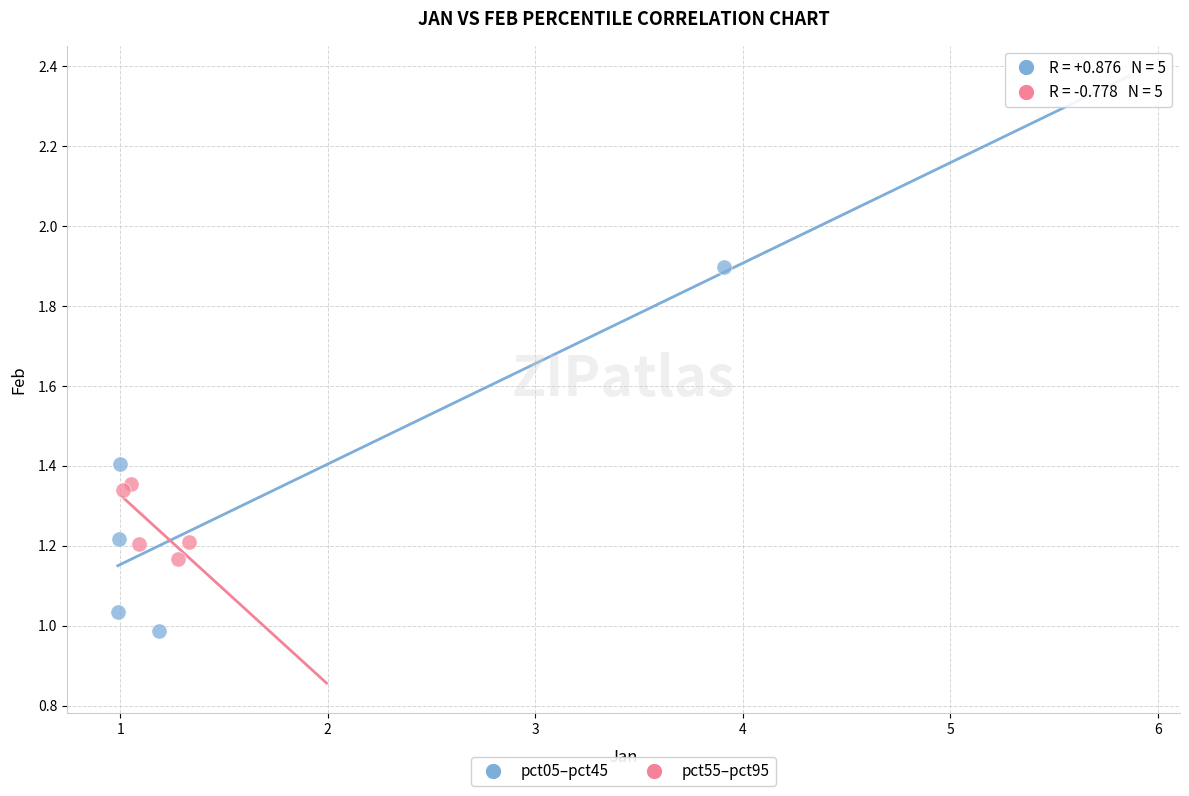

Which series reaches the minimum Y coordinate?

pct05–pct45